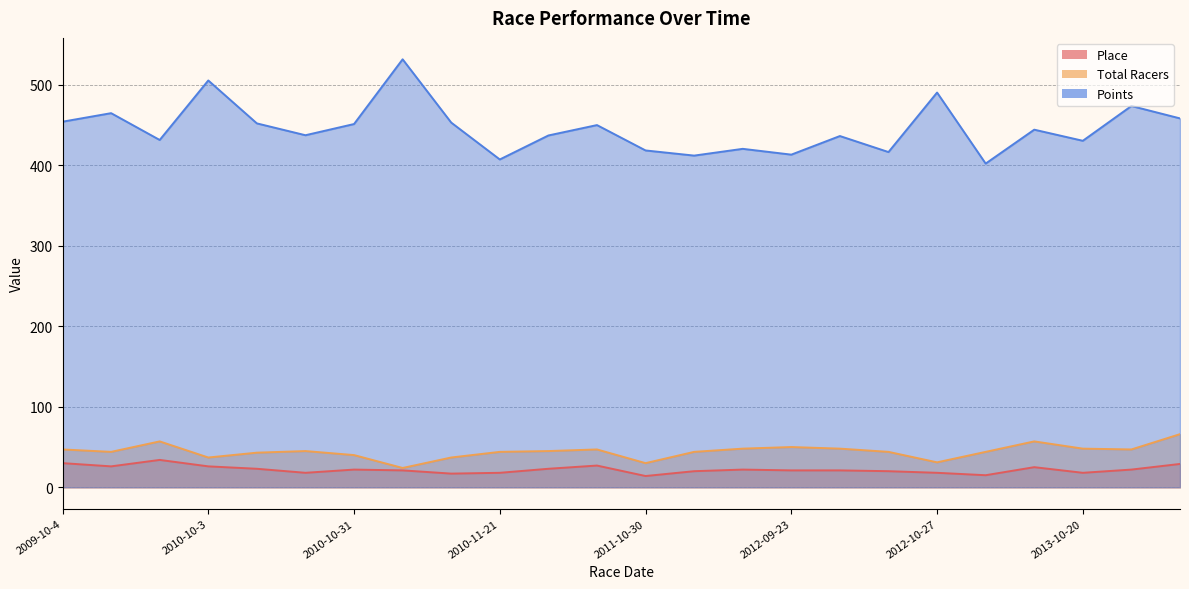

Rank the series at 2009-11-15 from lowest to highest value.

Place, Total Racers, Points